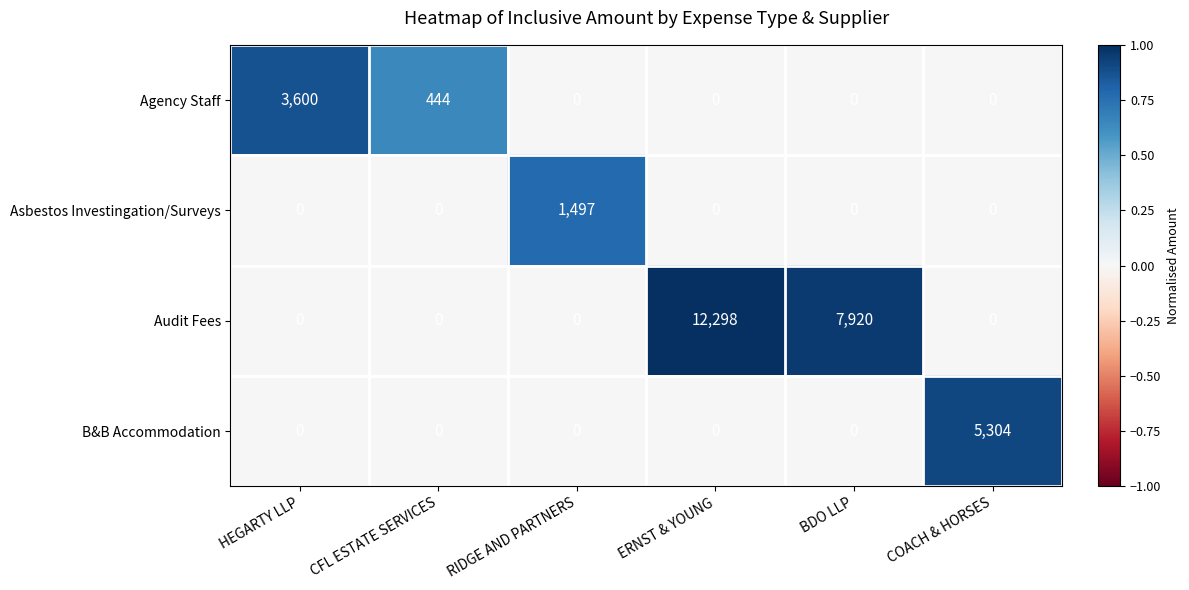

Reading left to right, extract all data points from this chart.

Agency Staff: HEGARTY LLP=3600	CFL ESTATE SERVICES=444	RIDGE AND PARTNERS=0	ERNST & YOUNG=0	BDO LLP=0	COACH & HORSES=0
Asbestos Investingation/Surveys: HEGARTY LLP=0	CFL ESTATE SERVICES=0	RIDGE AND PARTNERS=1497	ERNST & YOUNG=0	BDO LLP=0	COACH & HORSES=0
Audit Fees: HEGARTY LLP=0	CFL ESTATE SERVICES=0	RIDGE AND PARTNERS=0	ERNST & YOUNG=12298	BDO LLP=7920	COACH & HORSES=0
B&B Accommodation: HEGARTY LLP=0	CFL ESTATE SERVICES=0	RIDGE AND PARTNERS=0	ERNST & YOUNG=0	BDO LLP=0	COACH & HORSES=5304